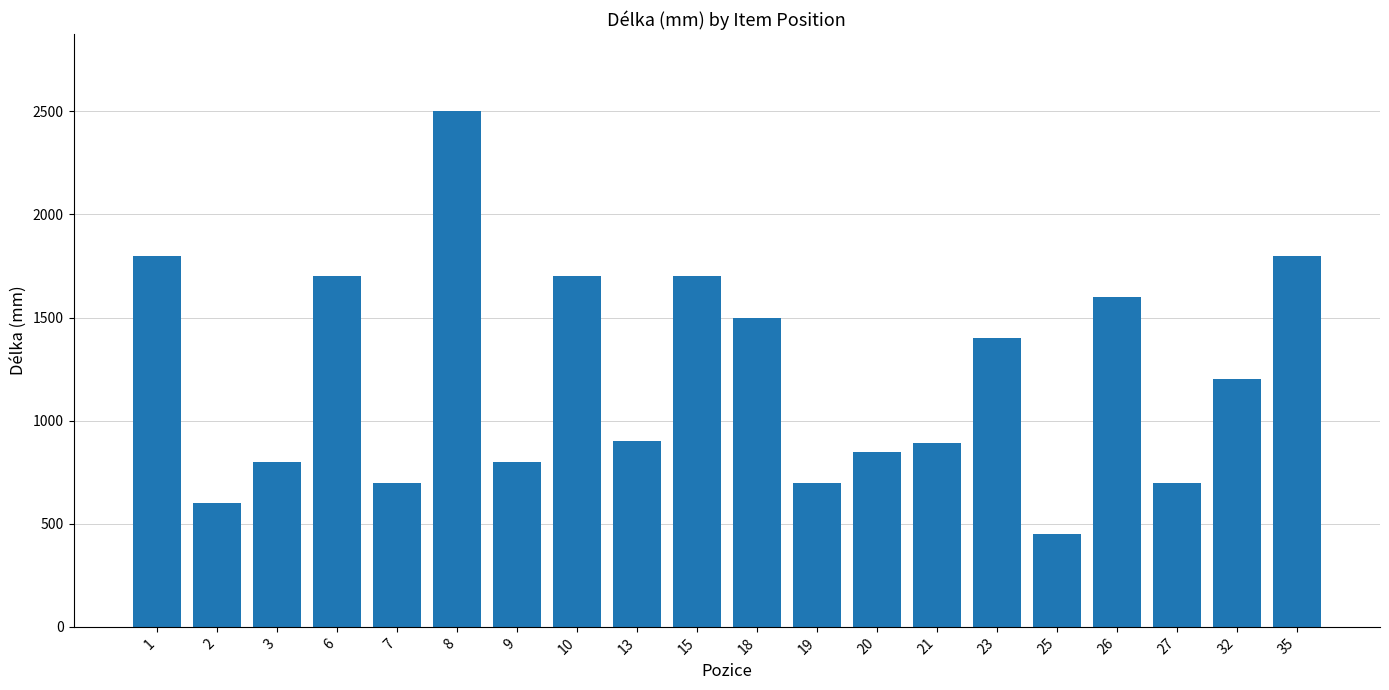

Are the bars grouped side by side (vs. stacked)?

No